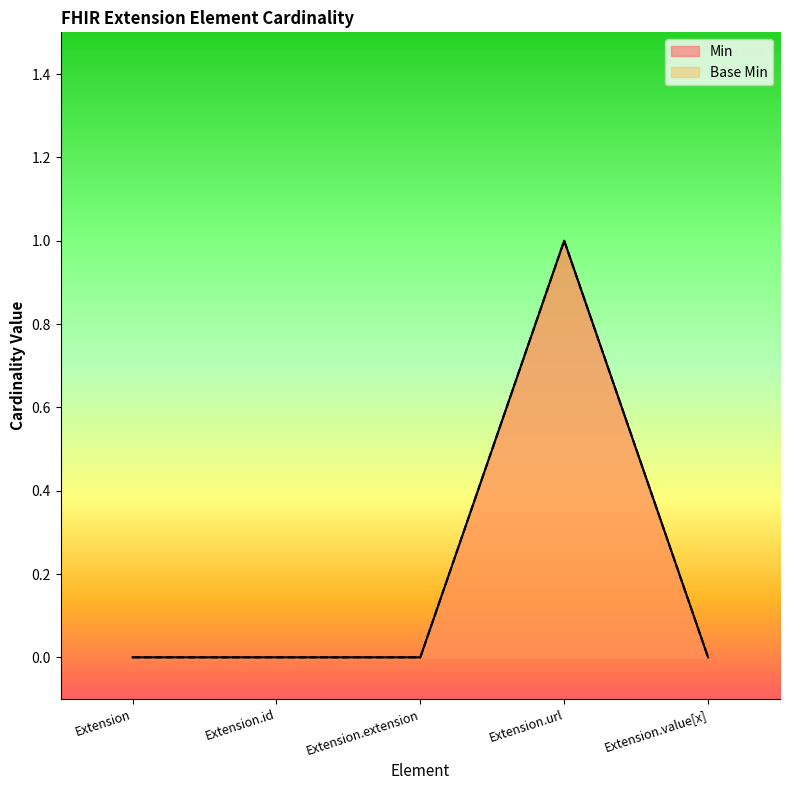

What is the greatest value displayed?

1